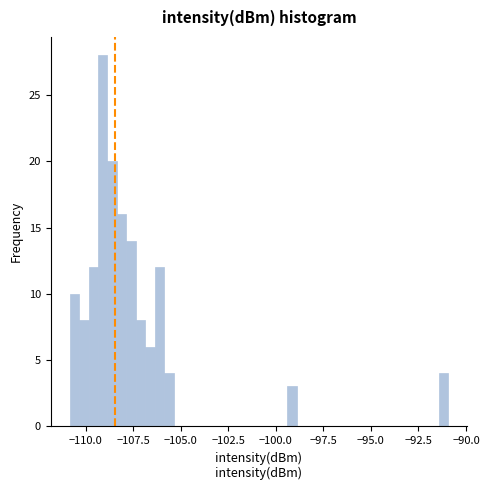

Around what value on the x-axis is the tallest bar? Give the approximate position of its centre, as read against the axis.

-109.0